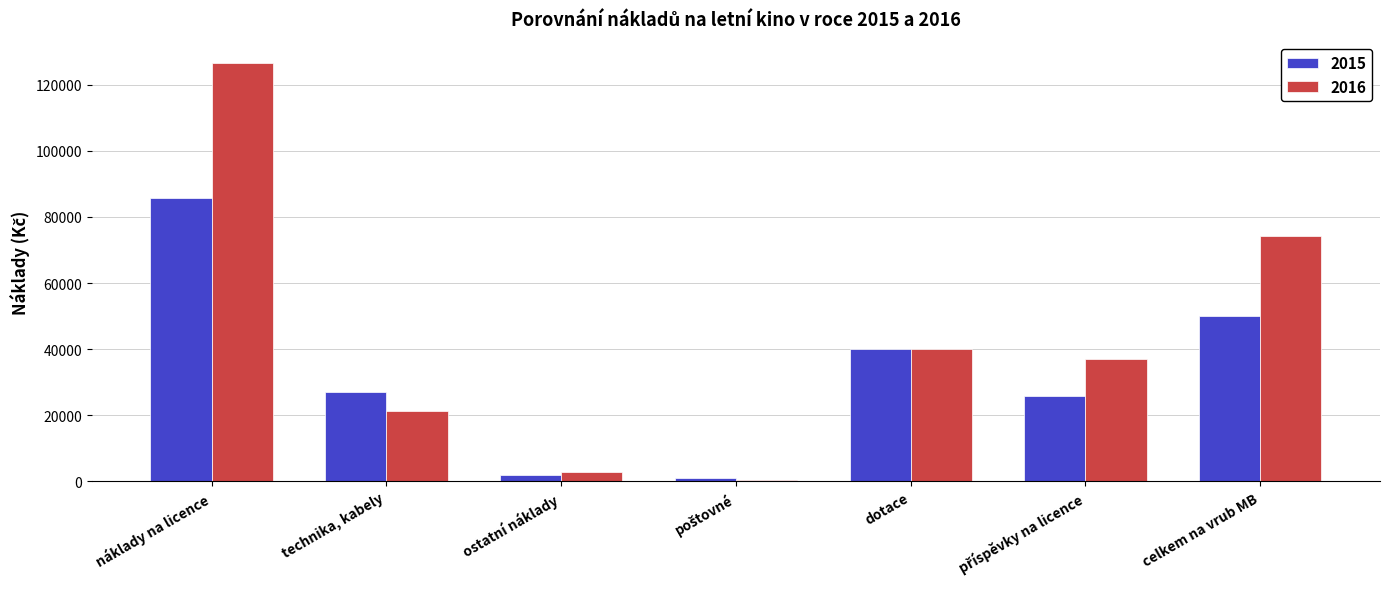

Read the 2016 value at technika, kabely, to the nearest 10.

21420